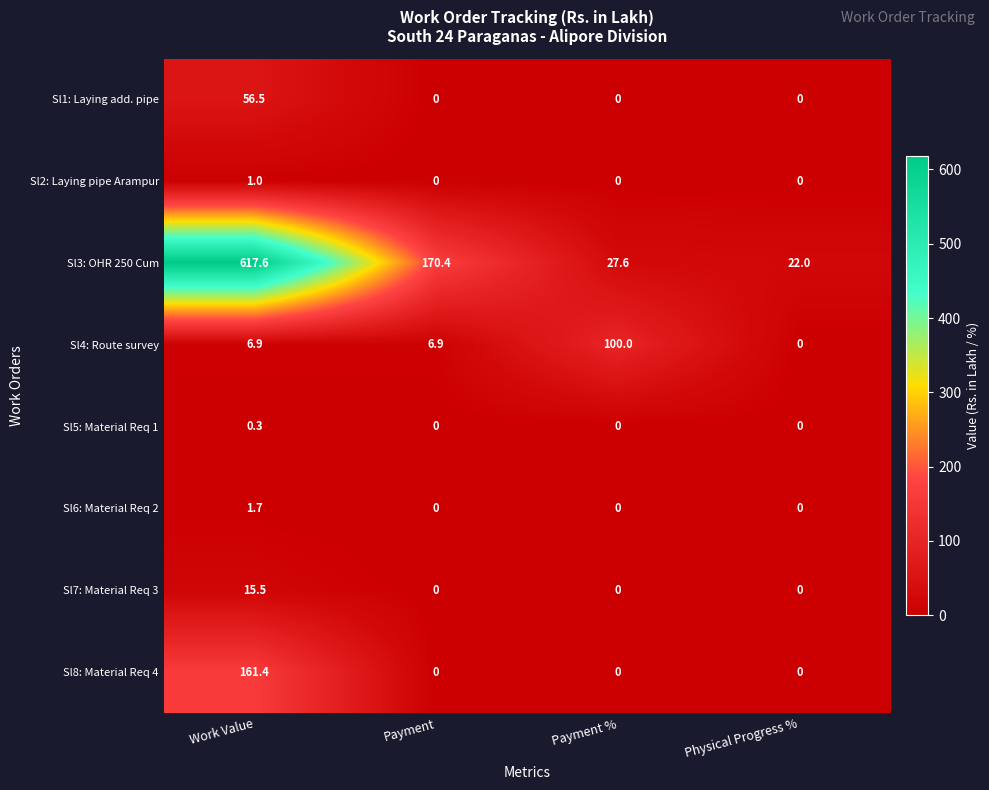

Rank the series by their maximum value, from highest to lowest.

Sl3: OHR 250 Cum, Sl8: Material Req 4, Sl4: Route survey, Sl1: Laying add. pipe, Sl7: Material Req 3, Sl6: Material Req 2, Sl2: Laying pipe Arampur, Sl5: Material Req 1